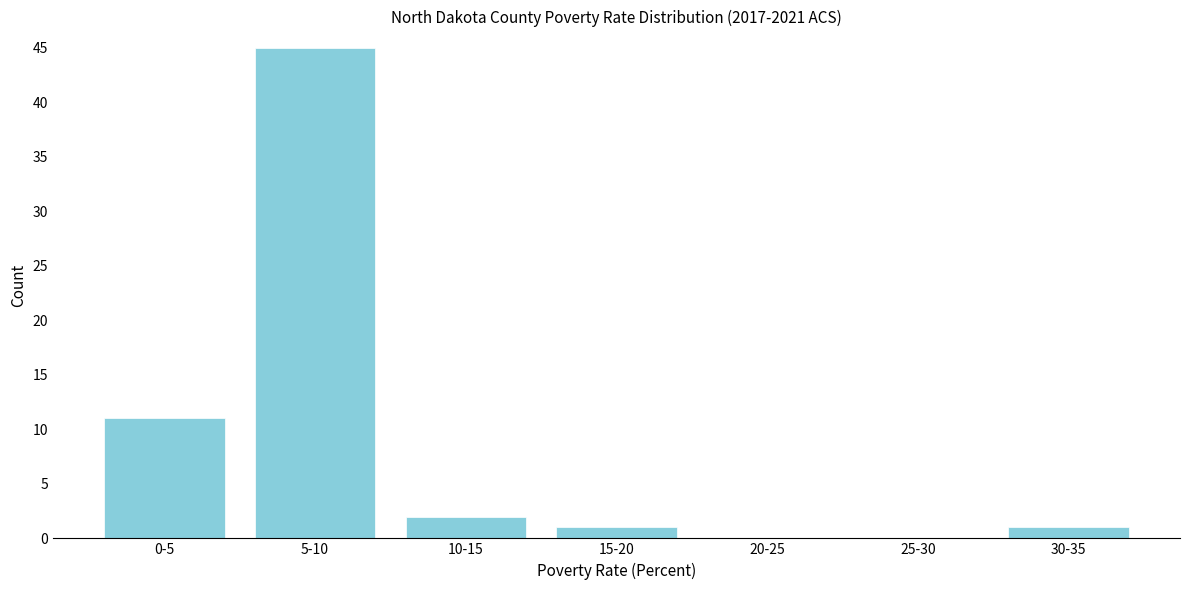

Reading left to right, what are all the values shown in this chart?

0-5=11	5-10=45	10-15=2	15-20=1	20-25=0	25-30=0	30-35=1